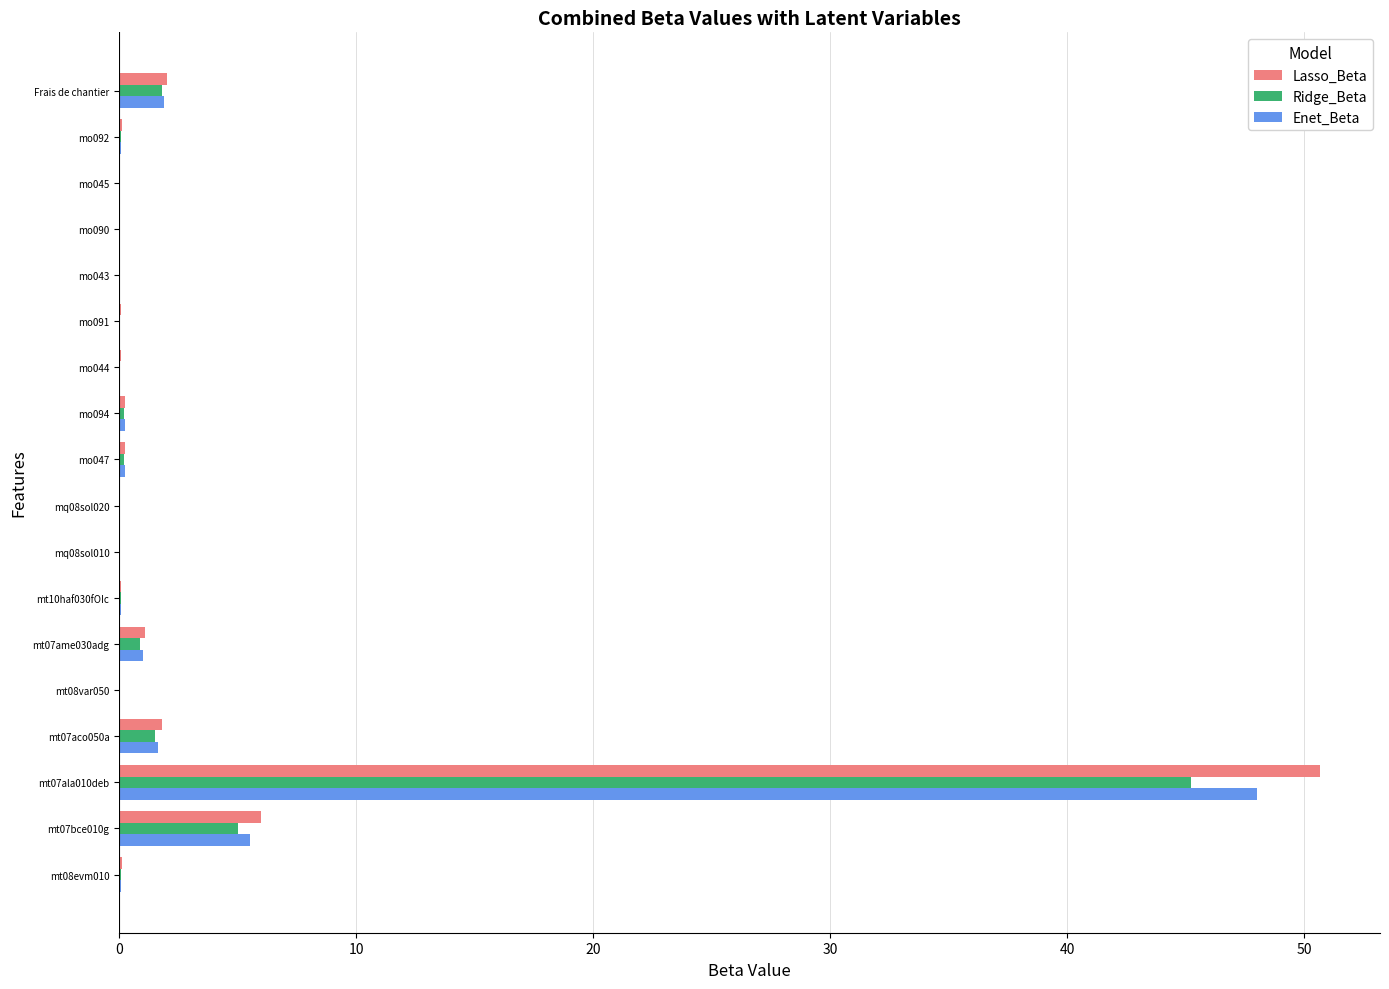

Where is Ridge_Beta nearest to the value 22?

mt07bce010g